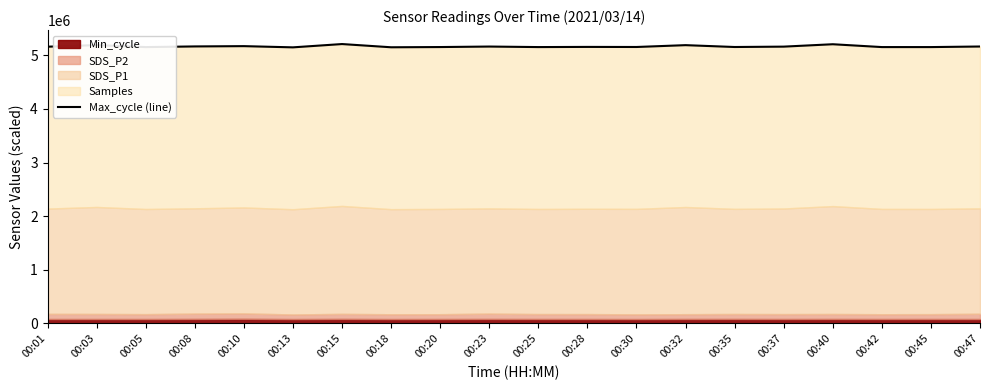

At which category does the data reach its first local valley?

00:05